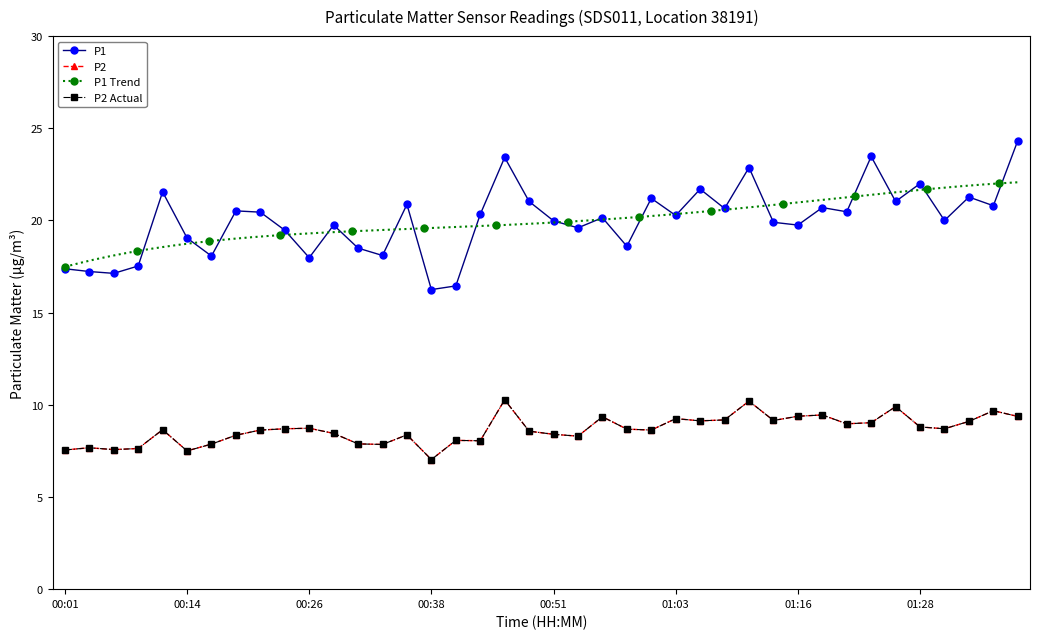

What is the value of the P1 point at the 11th from the left?

18.0